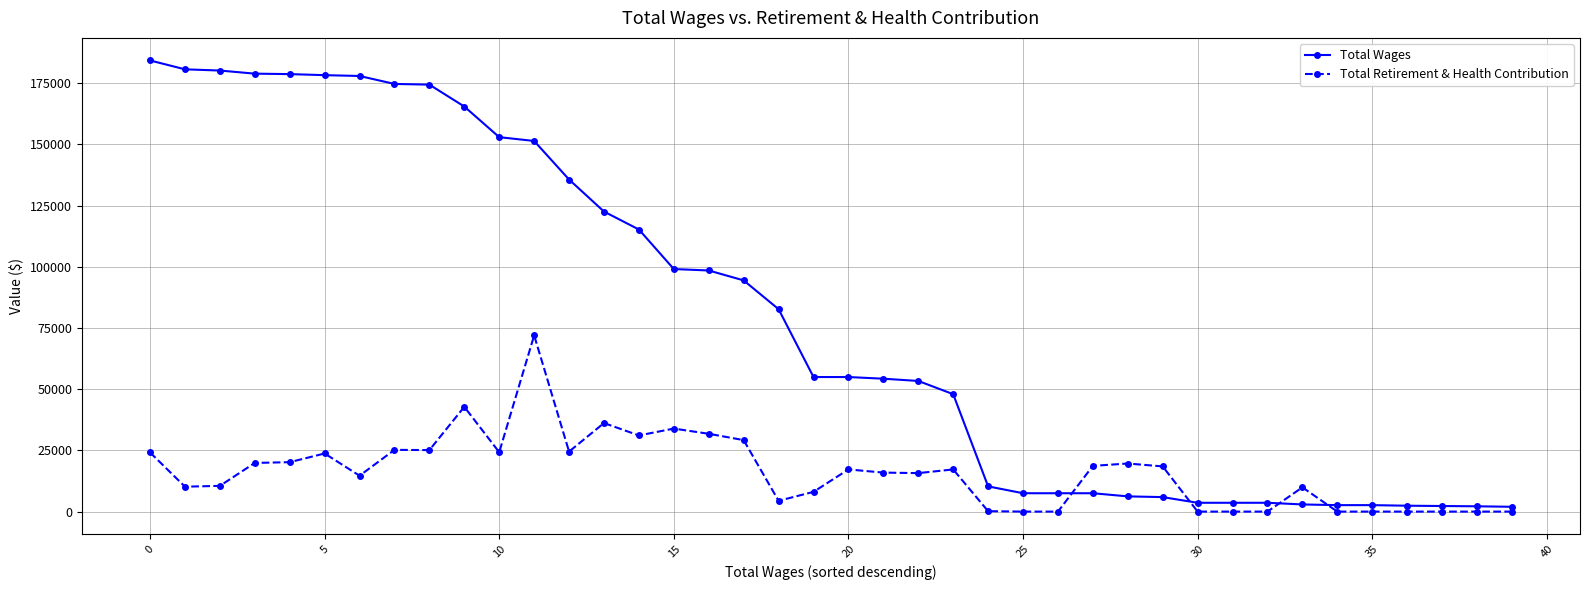

What is the maximum value shown in the chart?

184274.0